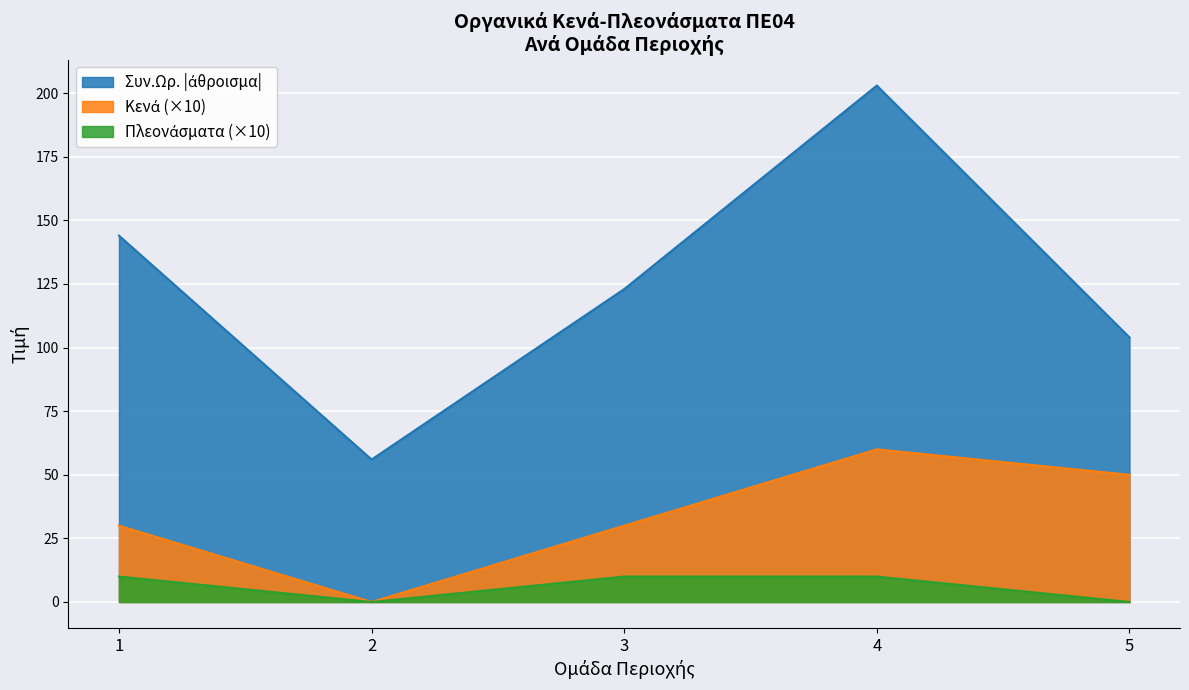

What is the spread (max minus min) of values at 5?

104